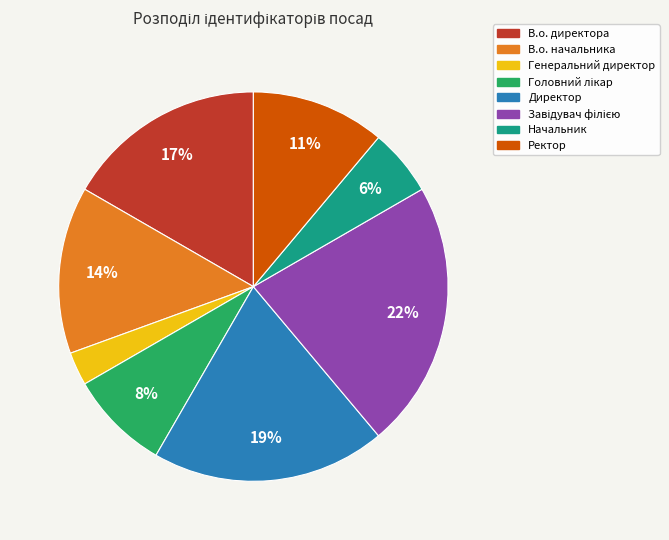

What percentage is the Директор slice, to the nearest percent?

19%